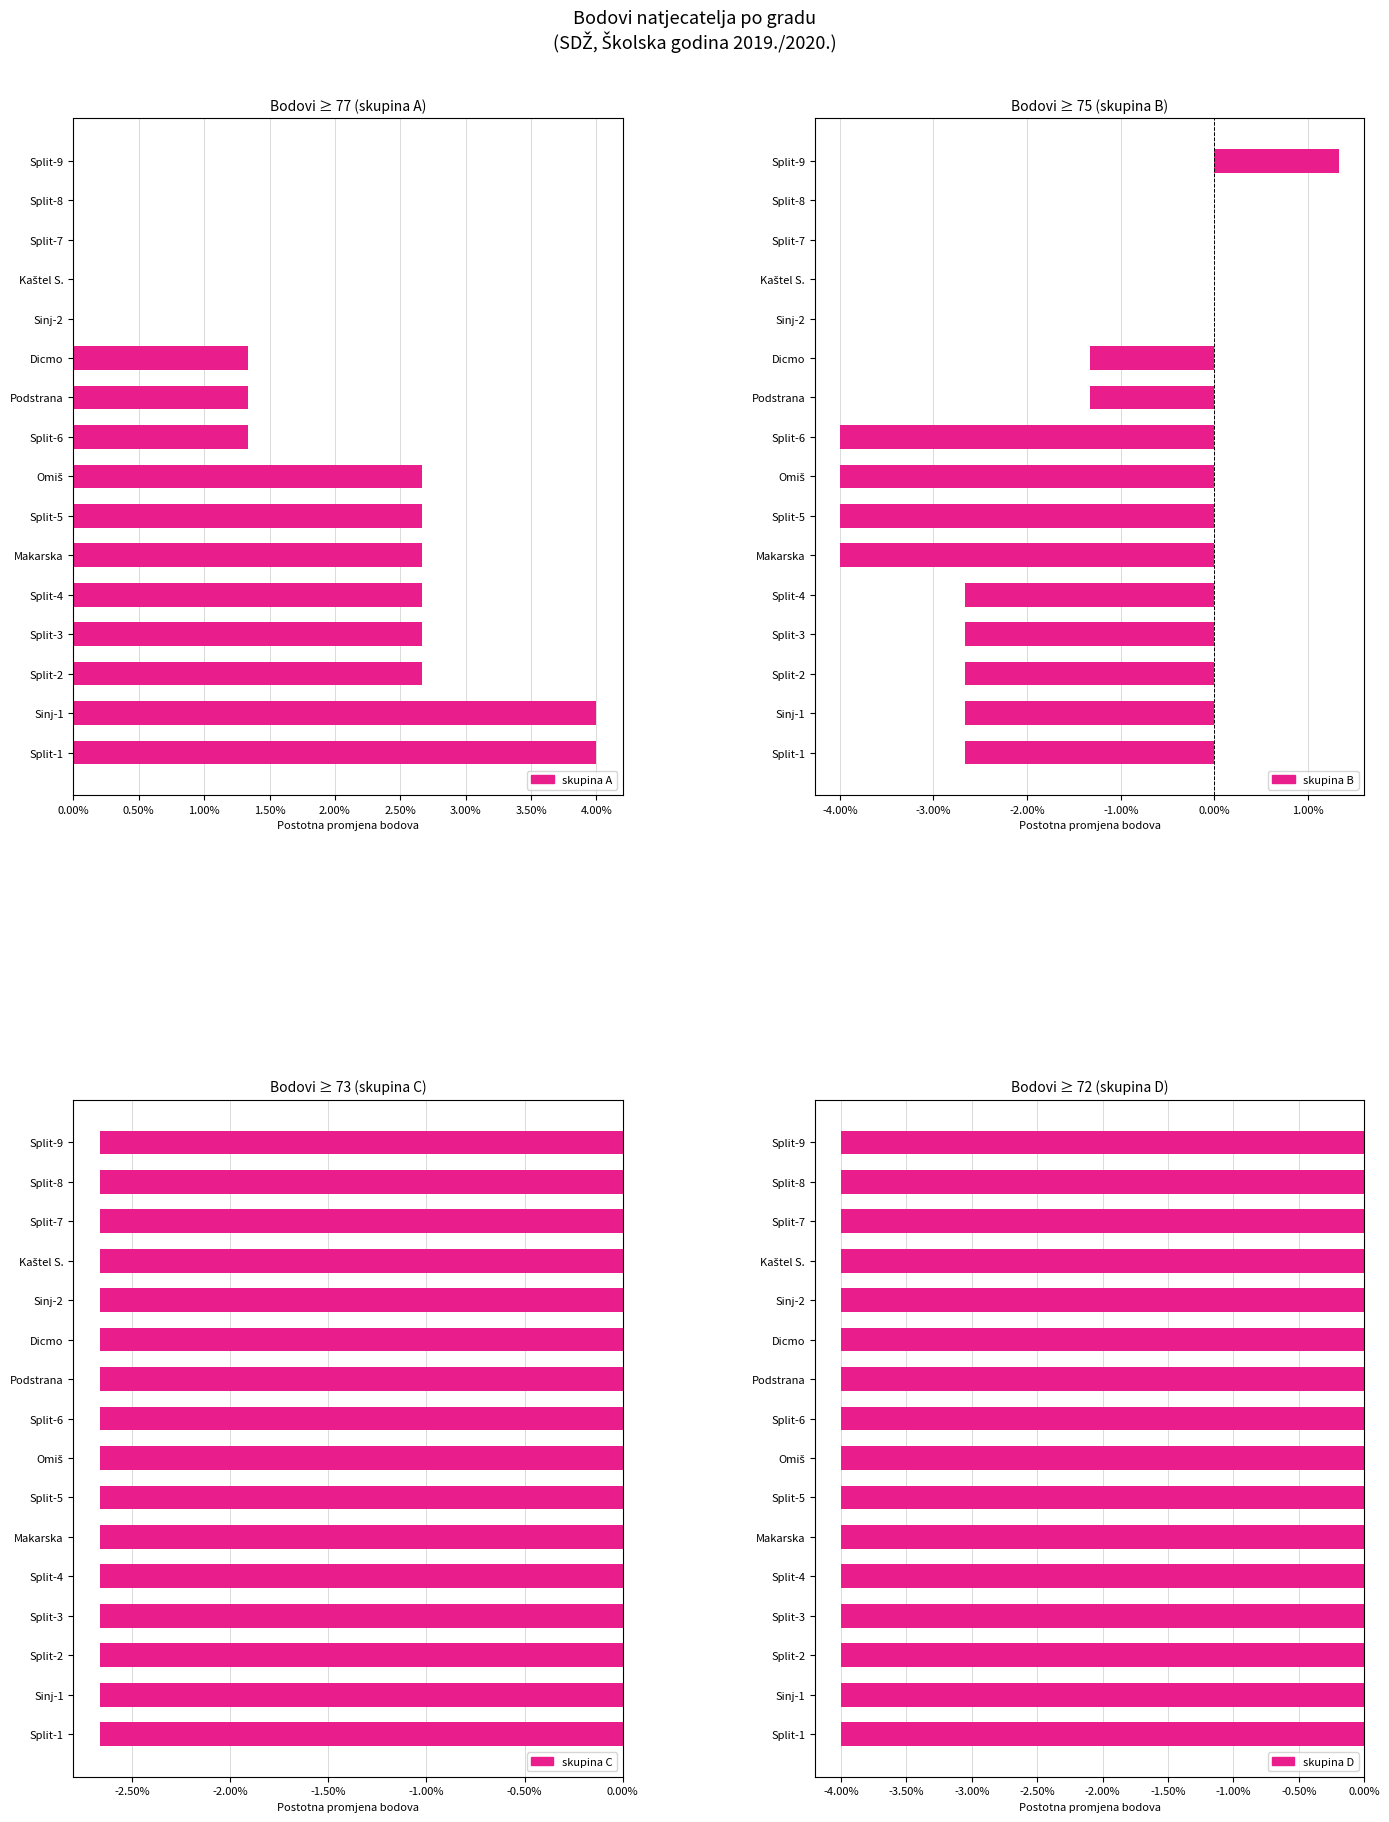

Which series has the largest range (max minus min)?

skupina B